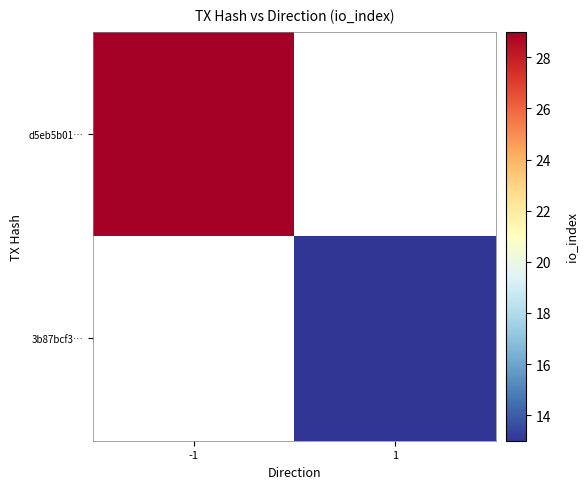

What is the smallest value displayed?

13.0